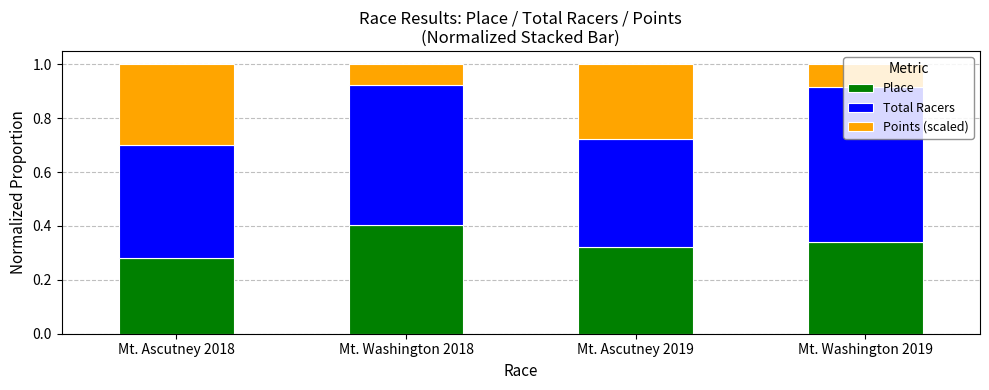

What is the total value across all series at Mt. Ascutney 2018?

1.0